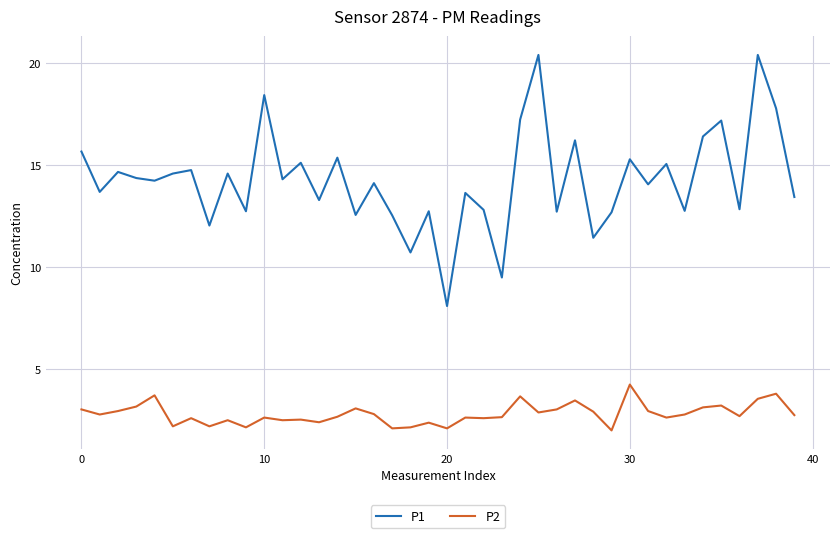

Which series has the largest total across all categories?

P1